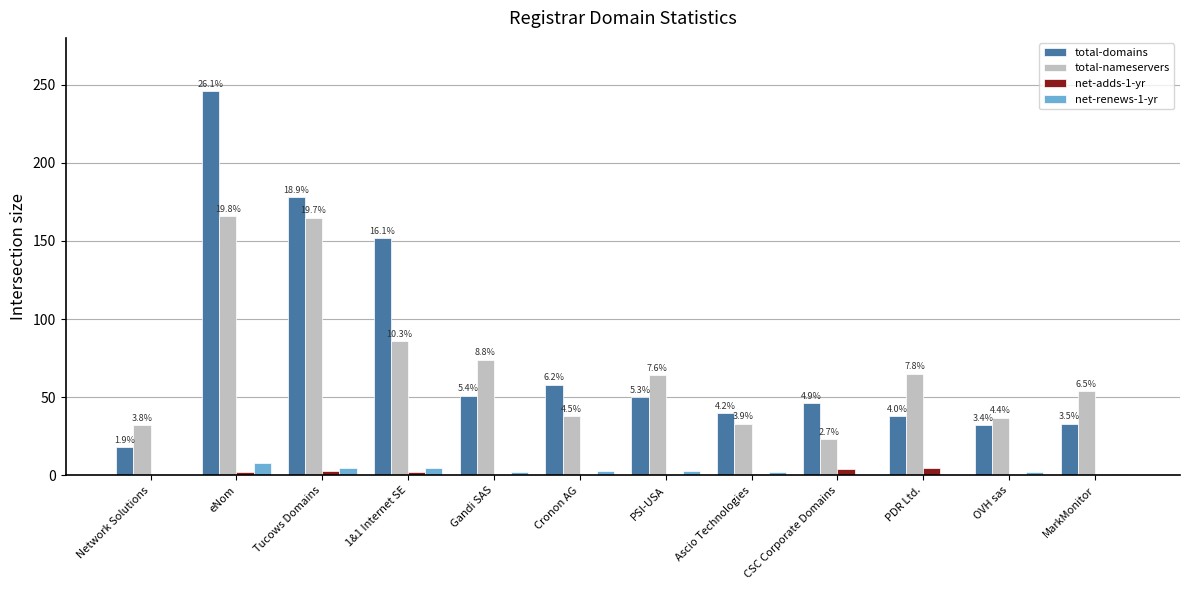

Are the bars horizontal?

No